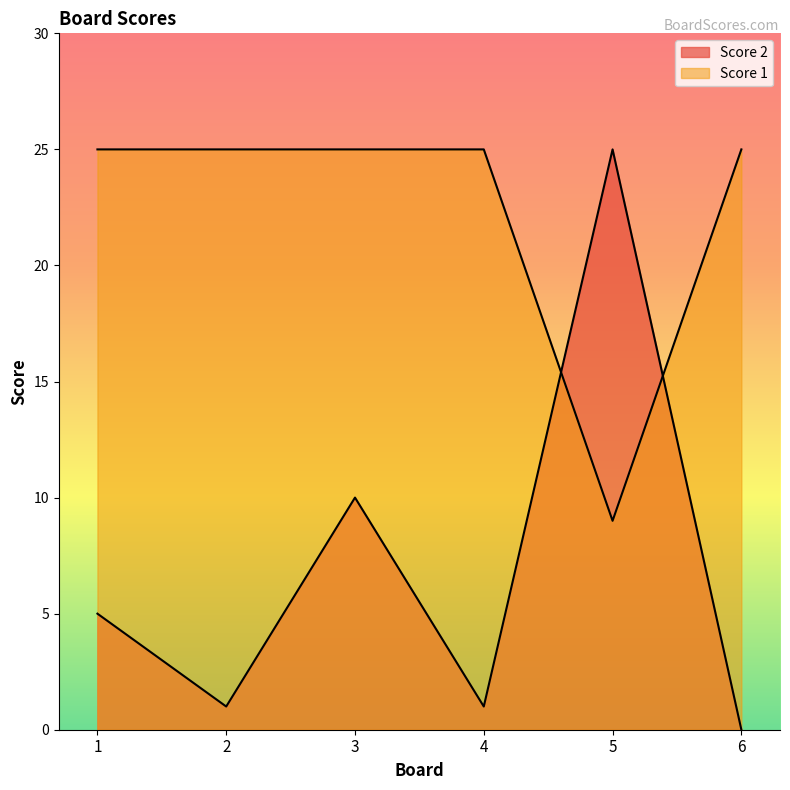

Does the chart display data point markers on the line(s)?

No